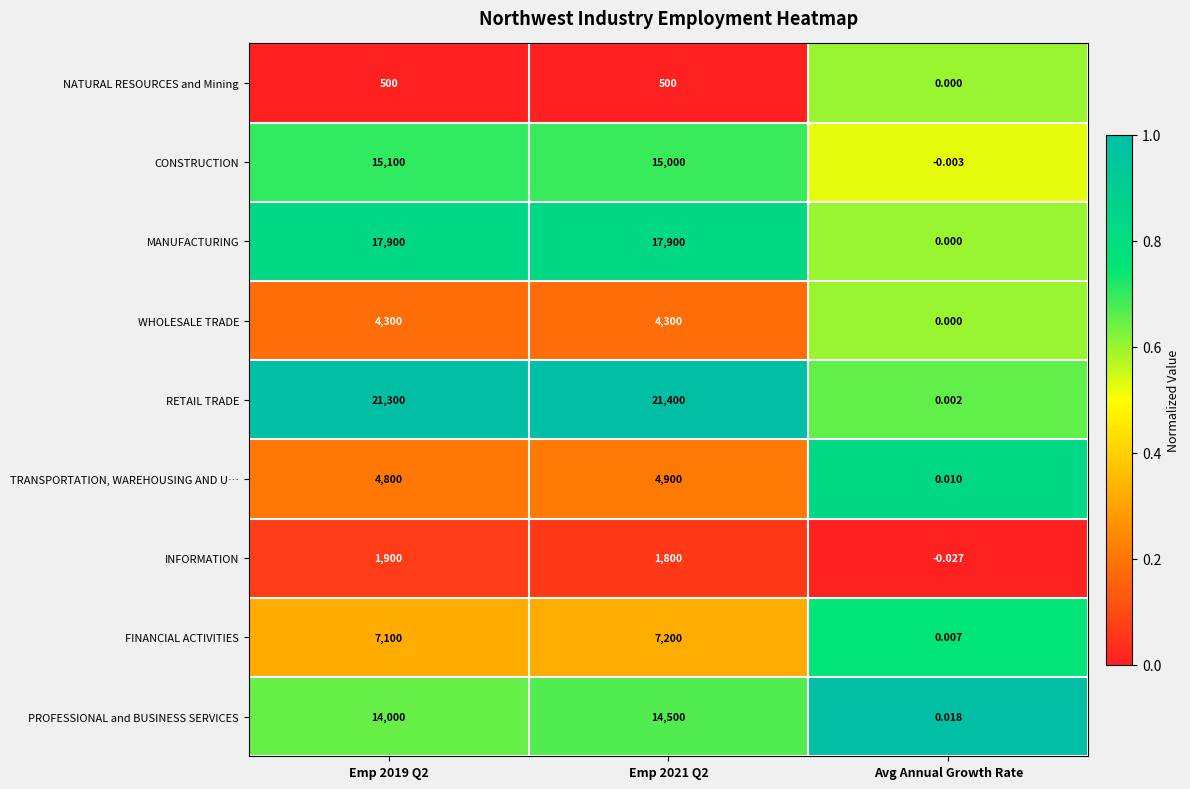

Which category has the lowest value across all series?

Avg Annual Growth Rate